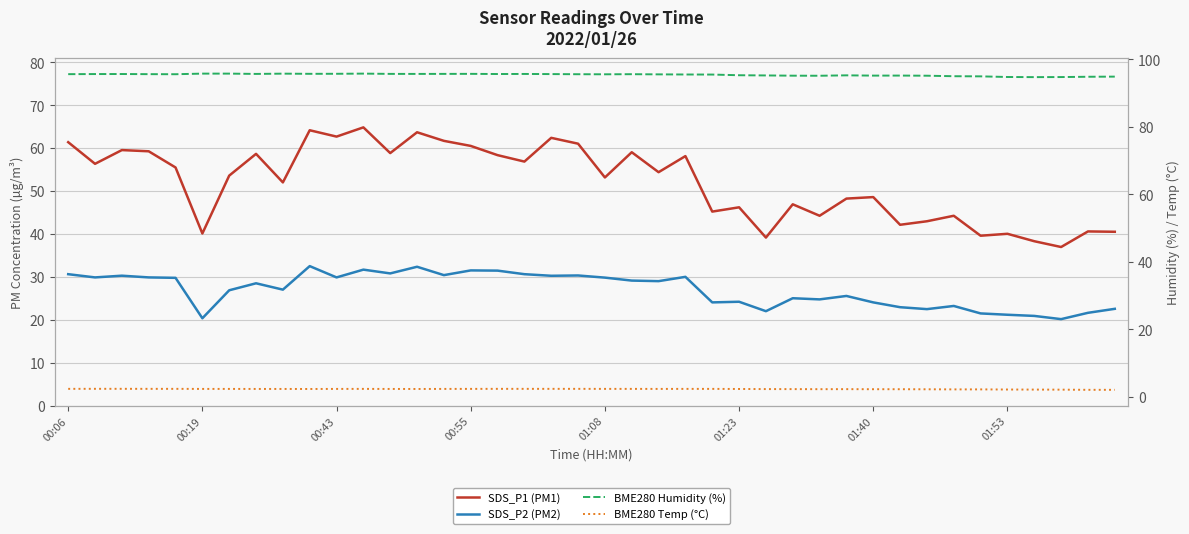

How many lines are shown in the chart?

4